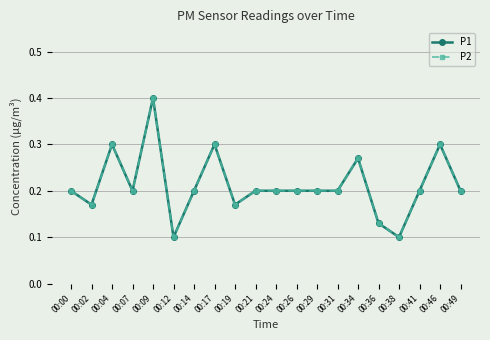

The P1 series shows 0.2 at 00:14. True or false?

True